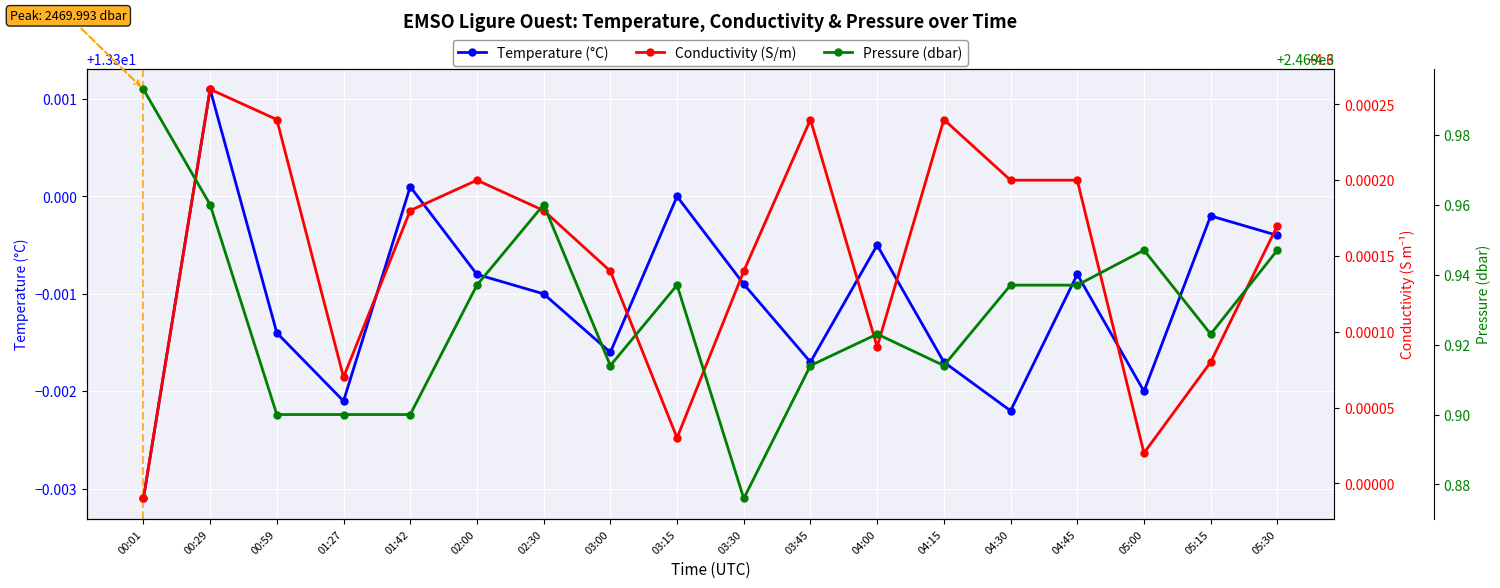

Count the Conductivity (S/m) values in the range 4 to 5.

18